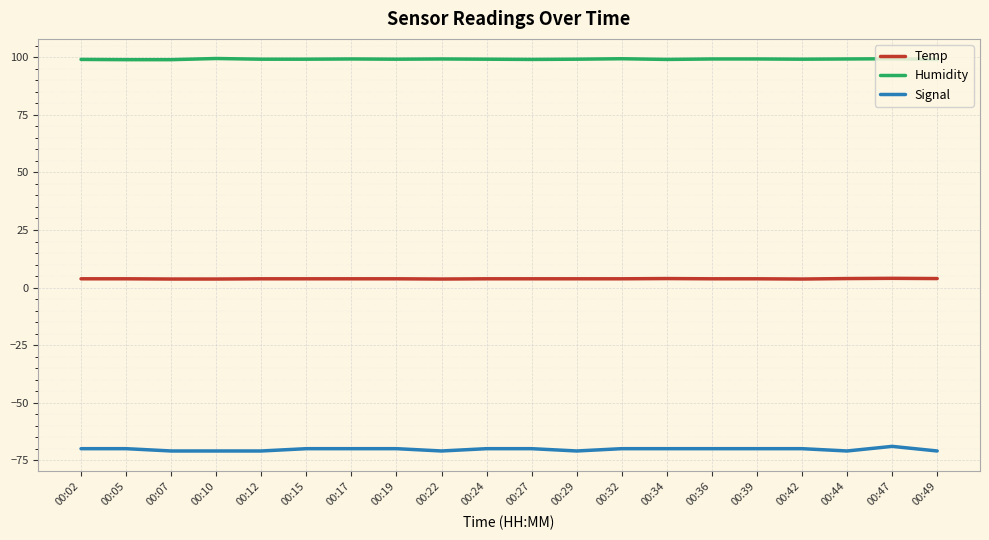

What is the total value across all series at 00:15?

33.0